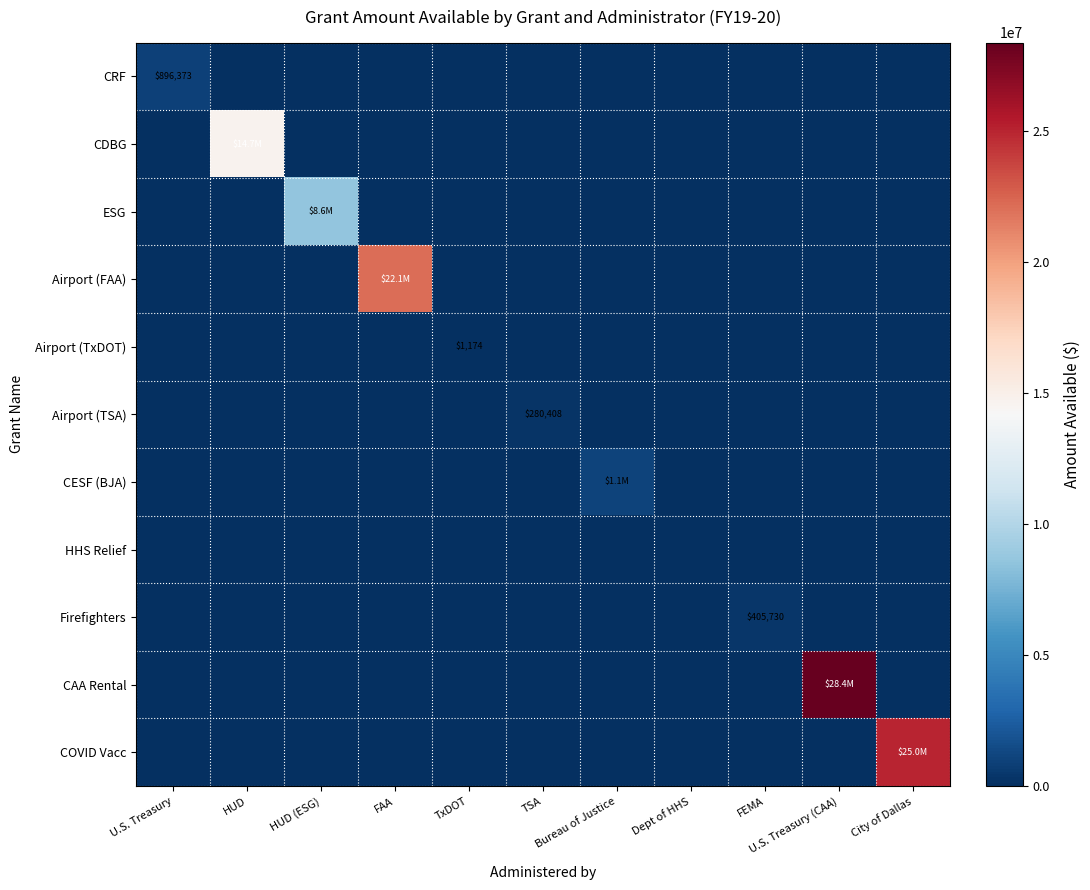

At which category is the sum across all series the highest?

U.S. Treasury (CAA)